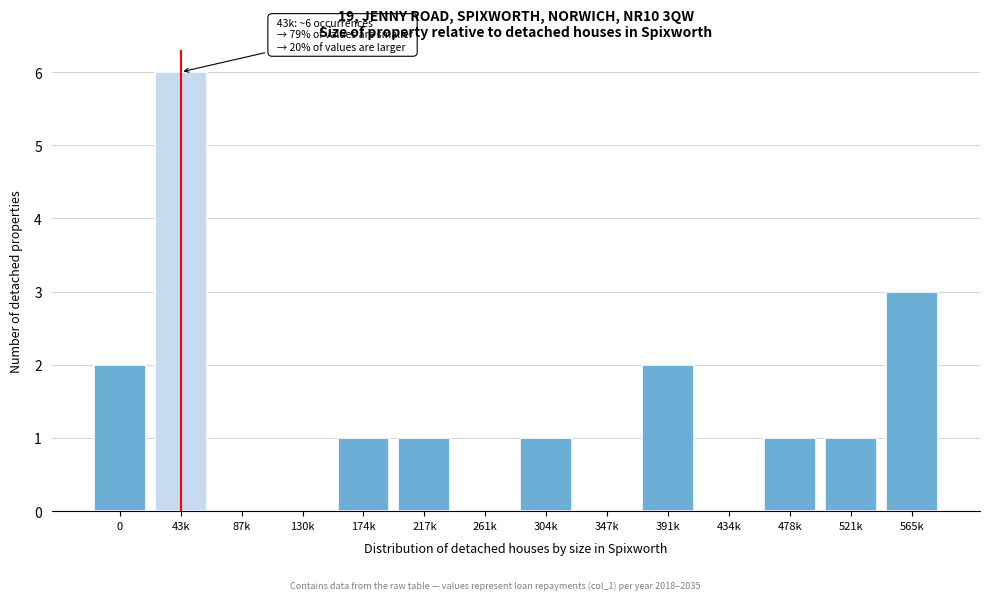

Reading left to right, what are all the values shown in this chart?

0=2	43k=6	87k=0	130k=0	174k=1	217k=1	261k=0	304k=1	347k=0	391k=2	434k=0	478k=1	521k=1	565k=3